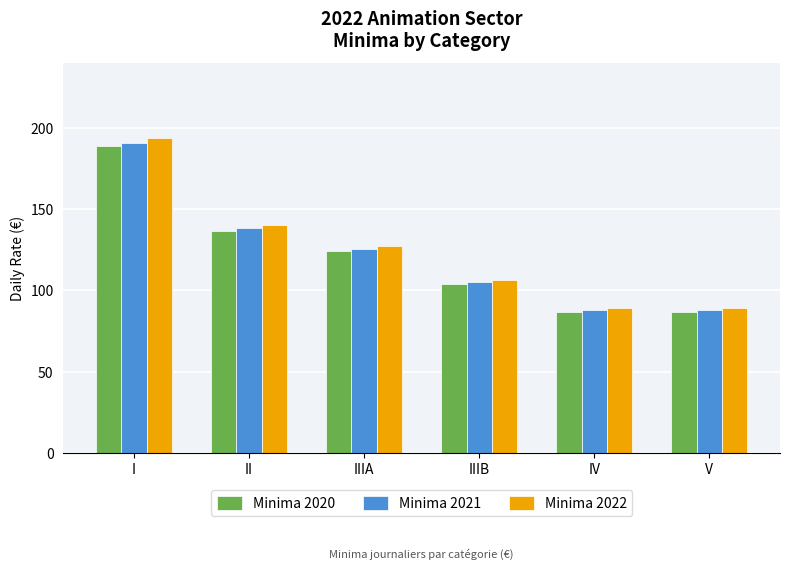

True or false: Minima 2021 has a value of 153.2 at IV.

False